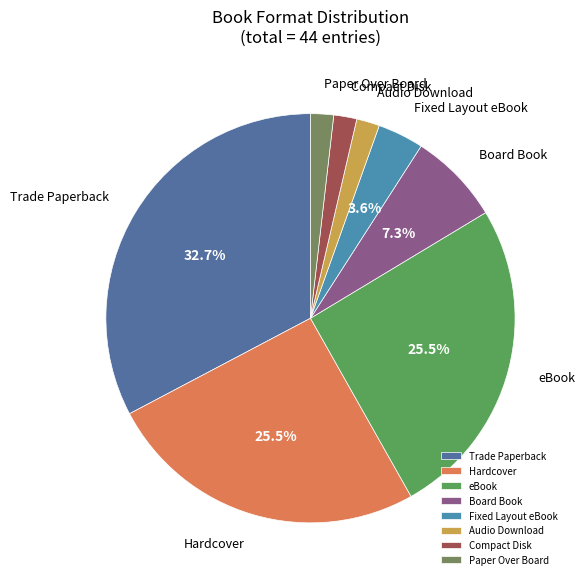

What is the ratio of the value at Trade Paperback to the value at Board Book?

4.5